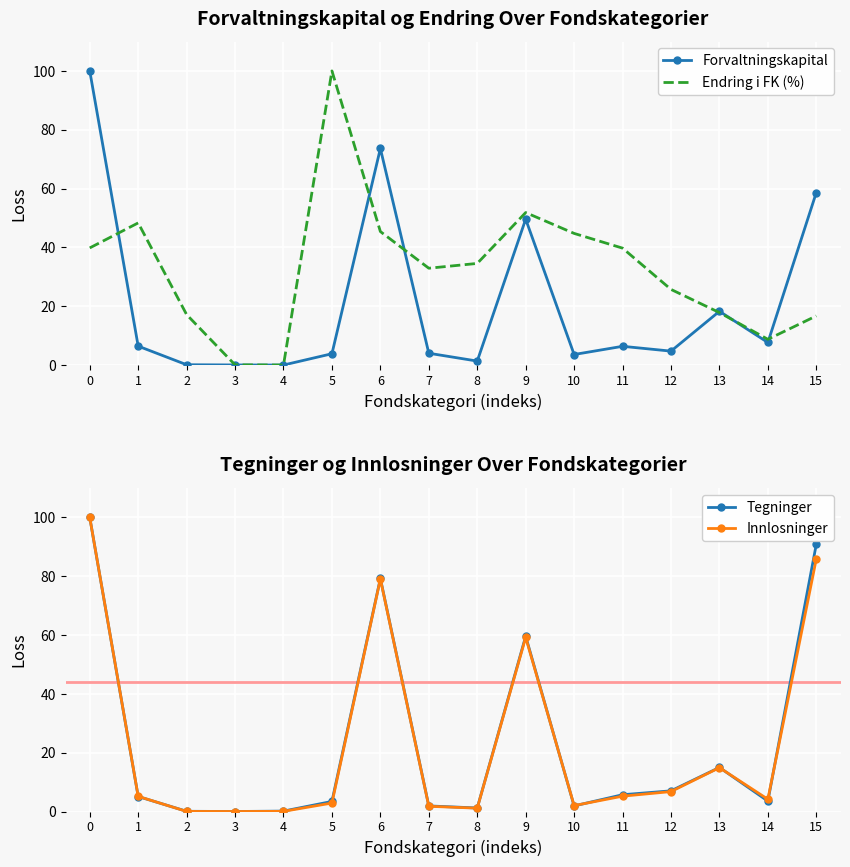

Rank the series at 0 from highest to lowest value.

Forvaltningskapital, Tegninger, Innlosninger, Endring i FK (%)